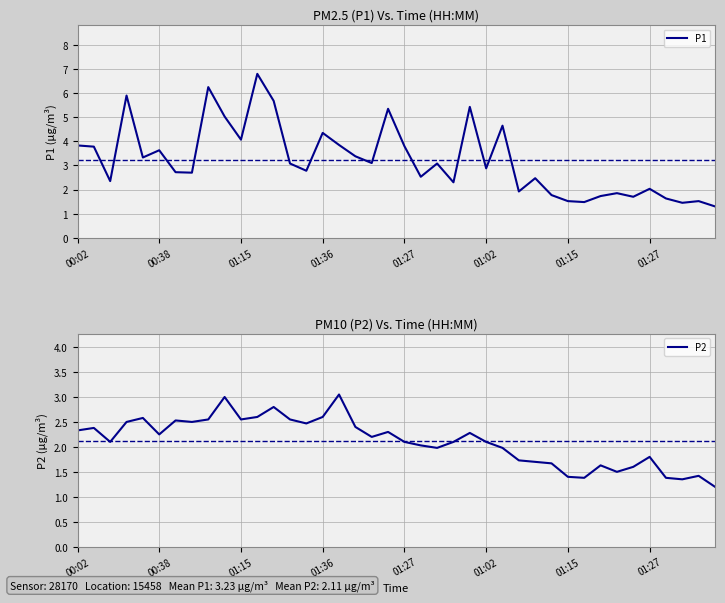

True or false: P1 has more than 2 interior local peaks.

True